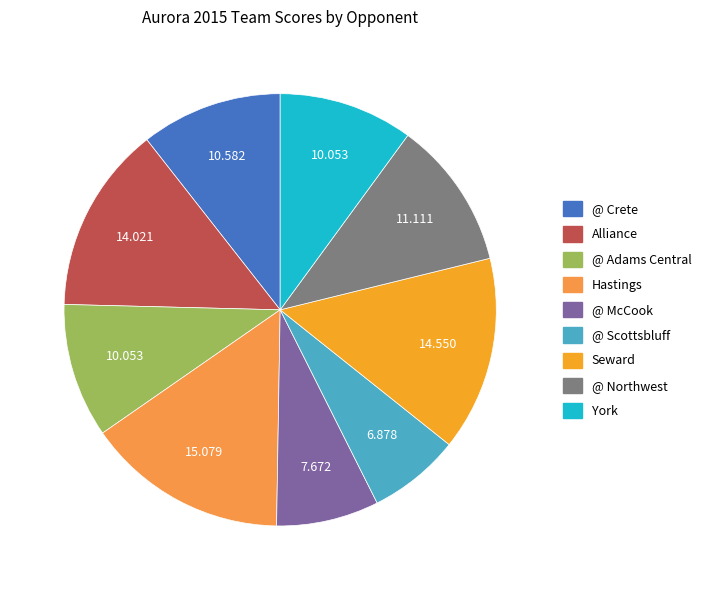

Rank the categories by value from lowest to highest.

@ Scottsbluff, @ McCook, @ Adams Central, York, @ Crete, @ Northwest, Alliance, Seward, Hastings